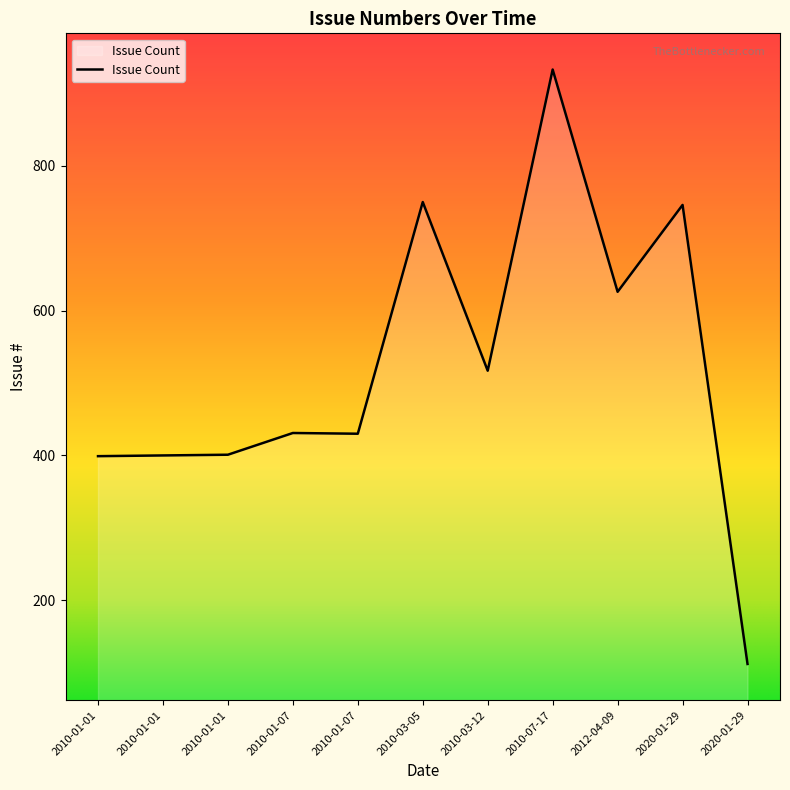

What is the minimum value shown in the chart?

112